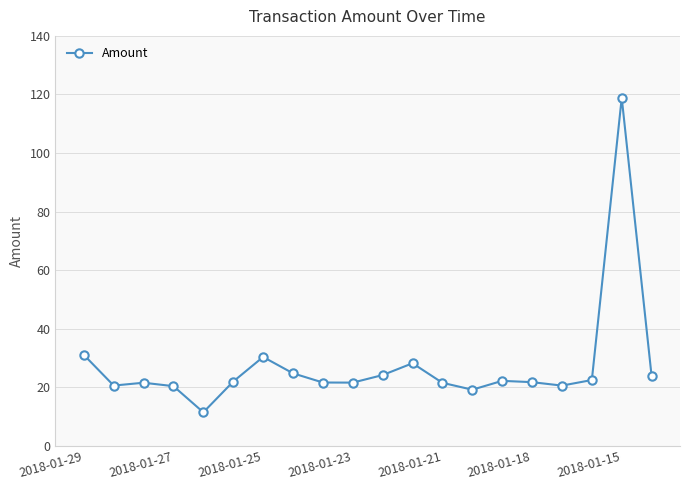

True or false: the data has more than 0 interior local peaks.

True